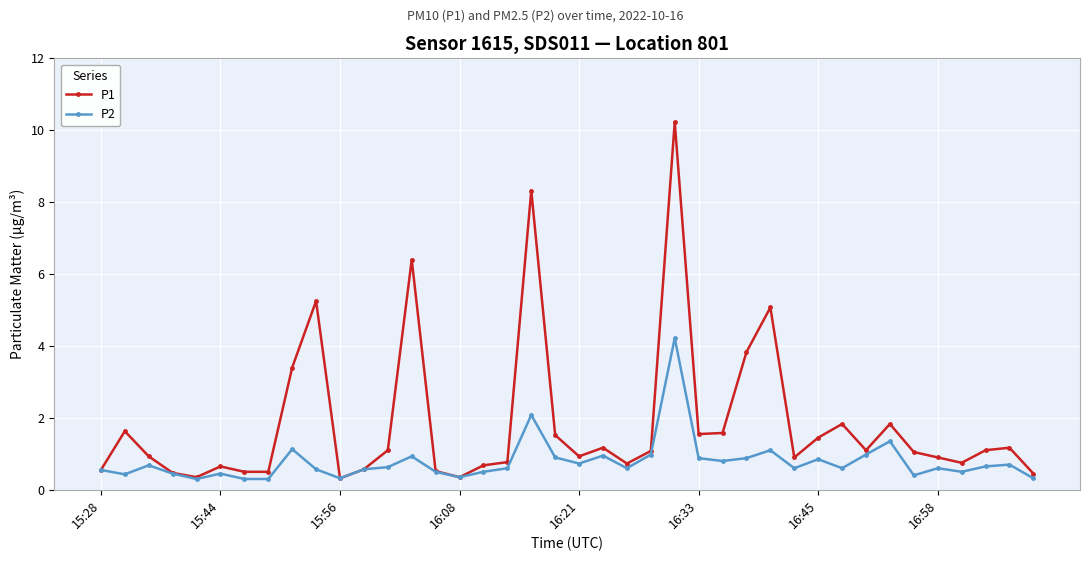

What is the sum of all P2 values?

31.2